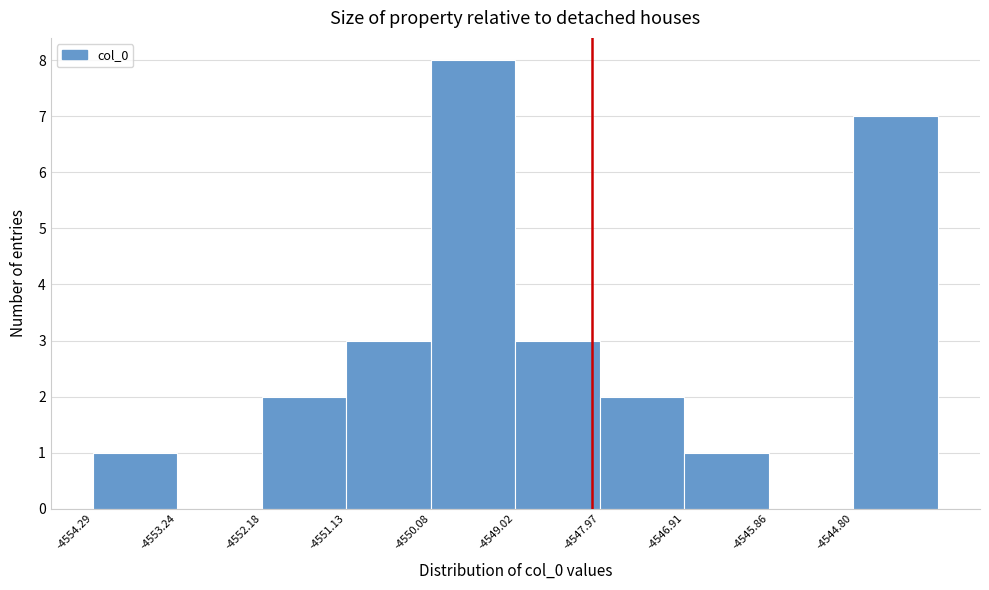

How tall is the bar that spans -4552.2 to -4551.2 on the x-axis? Neither the bar edges nor the heights are printed on the chart, so give them approximately, as read against the axes.

2